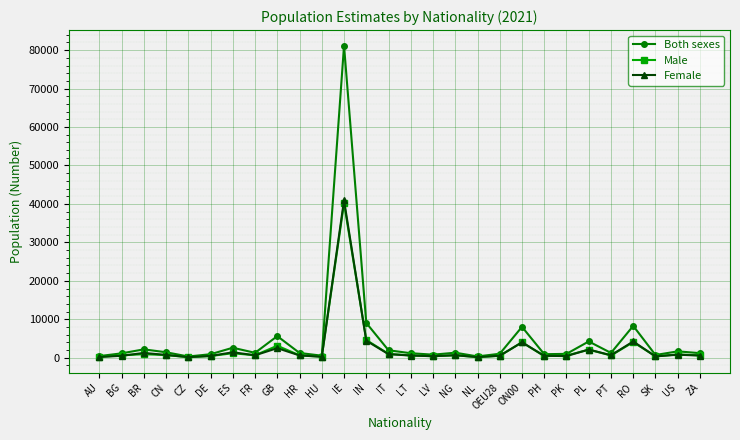

Which series has the largest range (max minus min)?

Both sexes